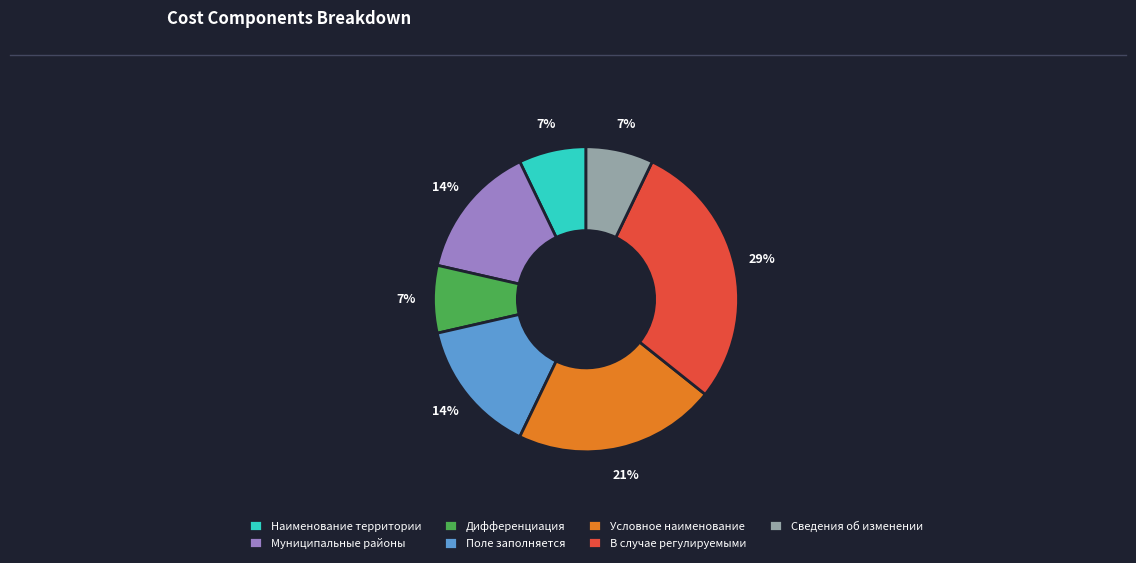

Is it true that Дифференциация is 7% of the pie?

True